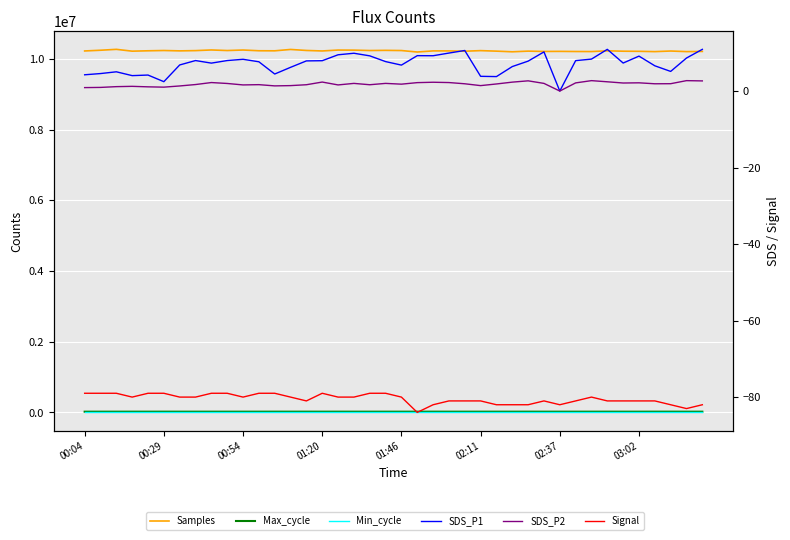

Where is Min_cycle nearest to the value 28?

00:04